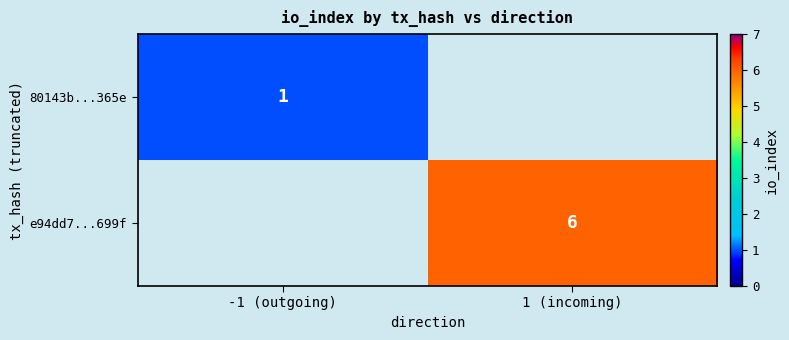

Is it true that 80143b...365e equals 1 at -1 (outgoing)?

True